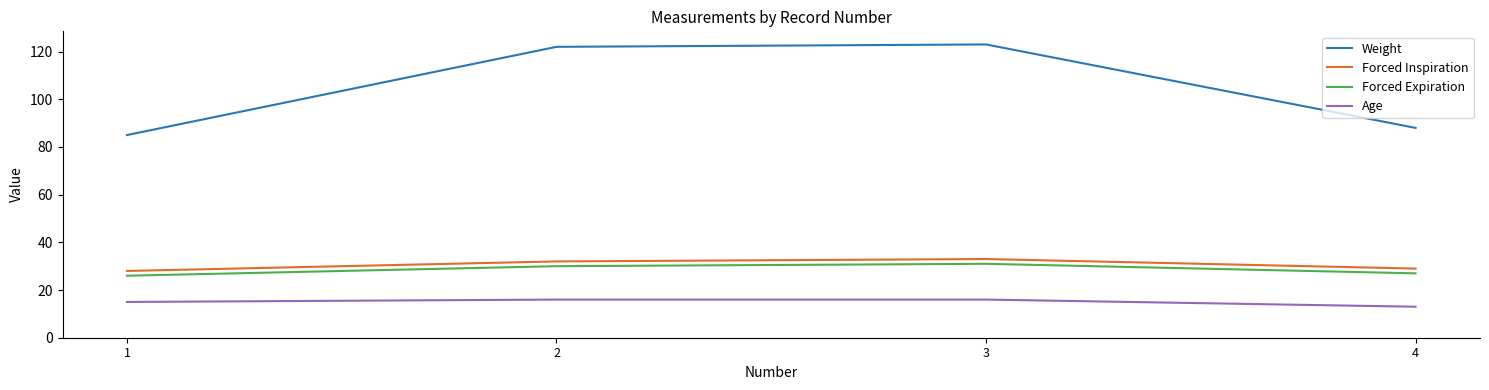

True or false: Weight and Age cross at least once.

False